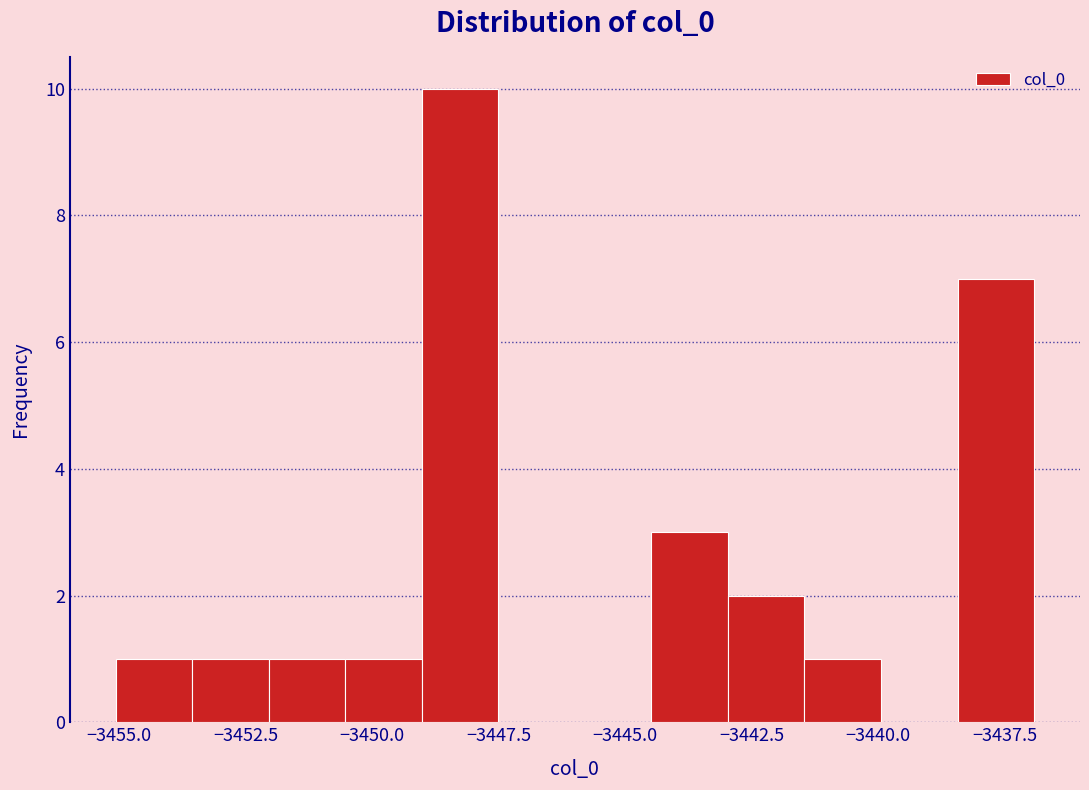

Read against the x-axis, roughly where is the centre of the tallest bar?

-3448.5